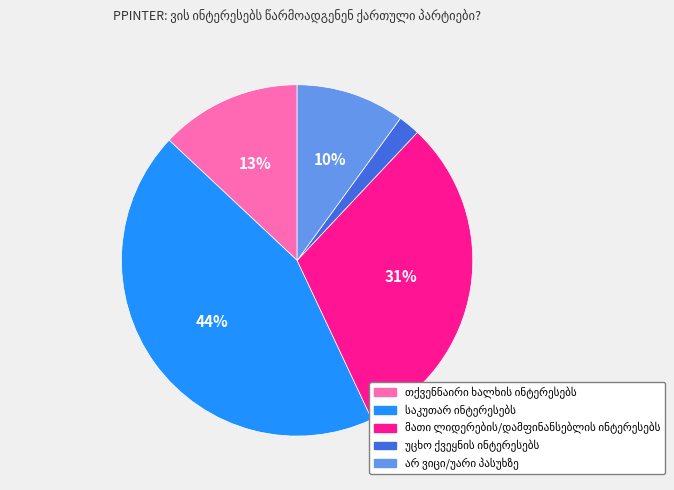

To the nearest percent, what is the difference between the largest and smallest slice percentages?

42%